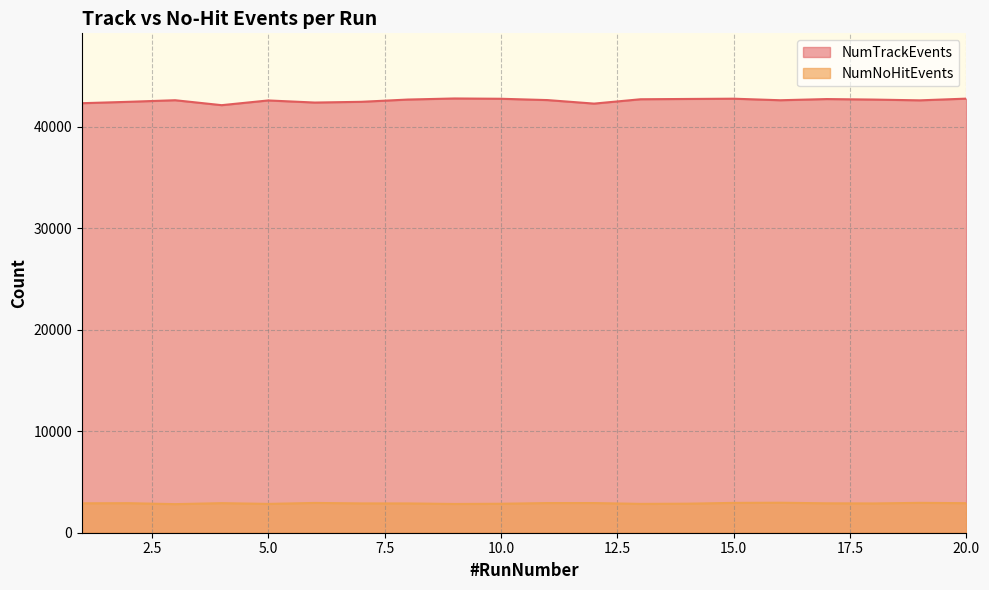

What is the value of the NumTrackEvents point at the 3rd from the left?

42626